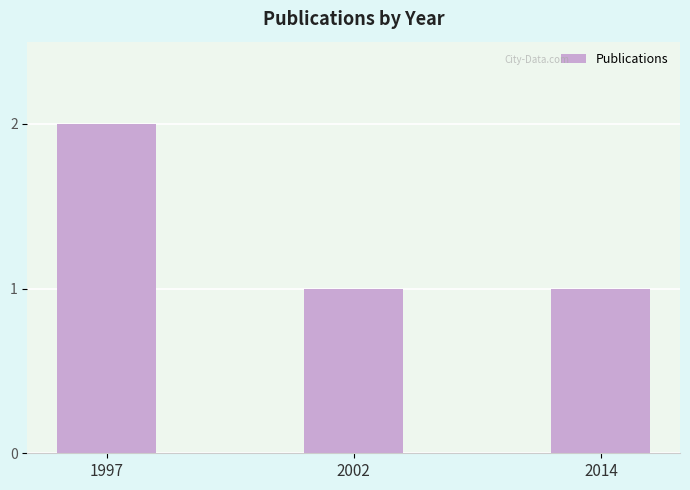

What is the difference between the maximum and minimum values?

1